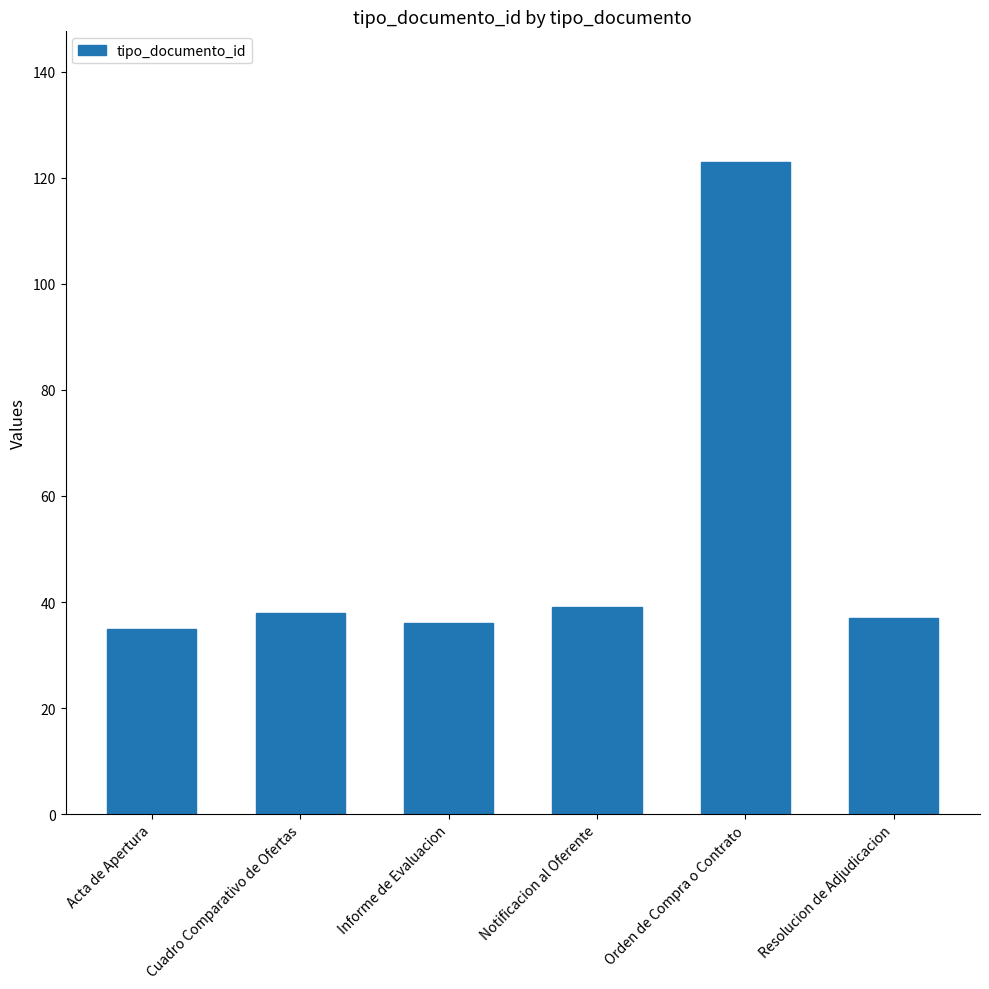

What is the ratio of the value at Orden de Compra o Contrato to the value at Notificacion al Oferente?

3.2